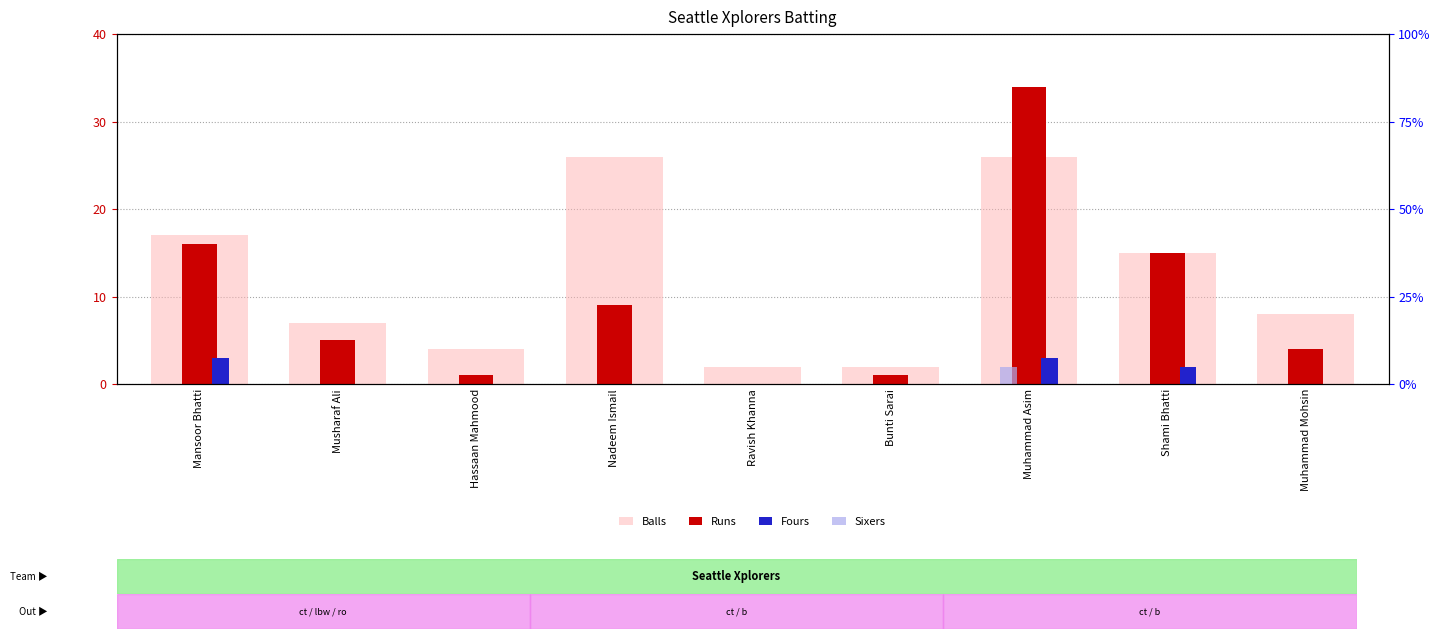

Which category has the lowest value across all series?

Ravish Khanna